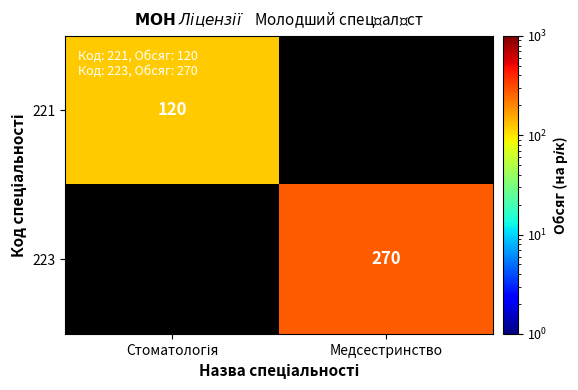

True or false: 223 has a value of 270 at Медсестринство.

True